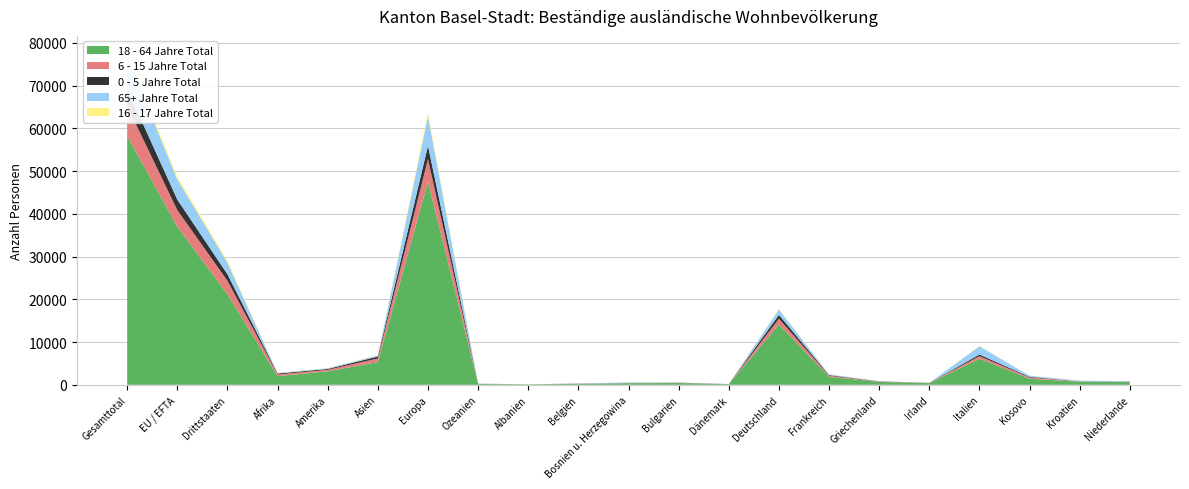

Reading right to left, list all the values displayed in this chart.

18 - 64 Jahre Total: 616	718	1426	6103	388	674	1866	14093	128	417	364	239	91	204	47468	5297	3144	2010	21187	36994	58181
6 - 15 Jahre Total: 72	58	290	597	35	64	248	1362	20	44	32	28	10	29	5338	862	357	422	3151	3879	7030
0 - 5 Jahre Total: 46	32	143	380	21	54	149	891	12	32	14	18	6	15	3090	448	198	210	1517	2452	3969
65+ Jahre Total: 104	170	249	1926	12	24	181	1262	27	8	134	16	2	10	6978	249	174	87	2734	4768	7502
16 - 17 Jahre Total: 12	13	36	109	5	4	34	163	5	5	8	3	2	5	808	110	65	50	468	572	1040